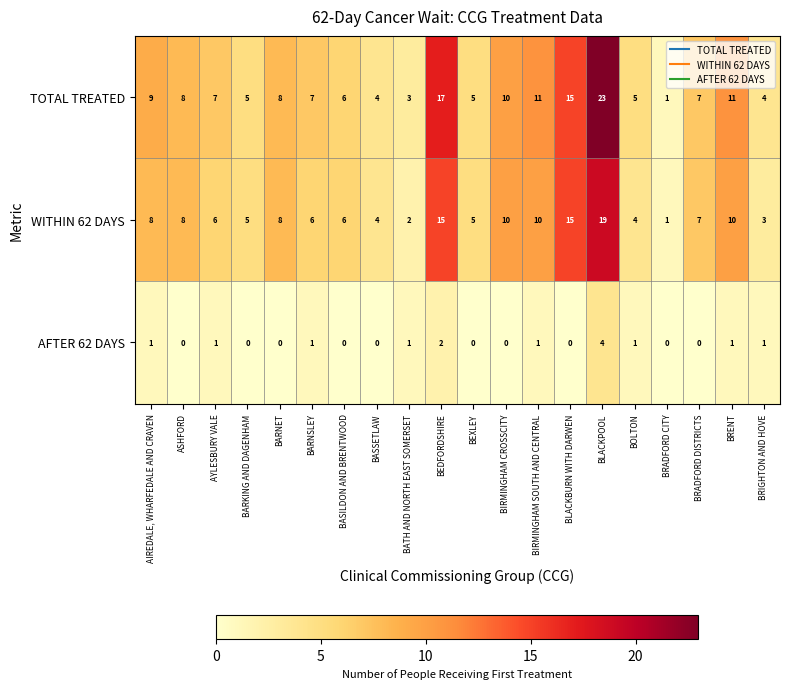

The TOTAL TREATED series shows 12 at BARNET. True or false?

False